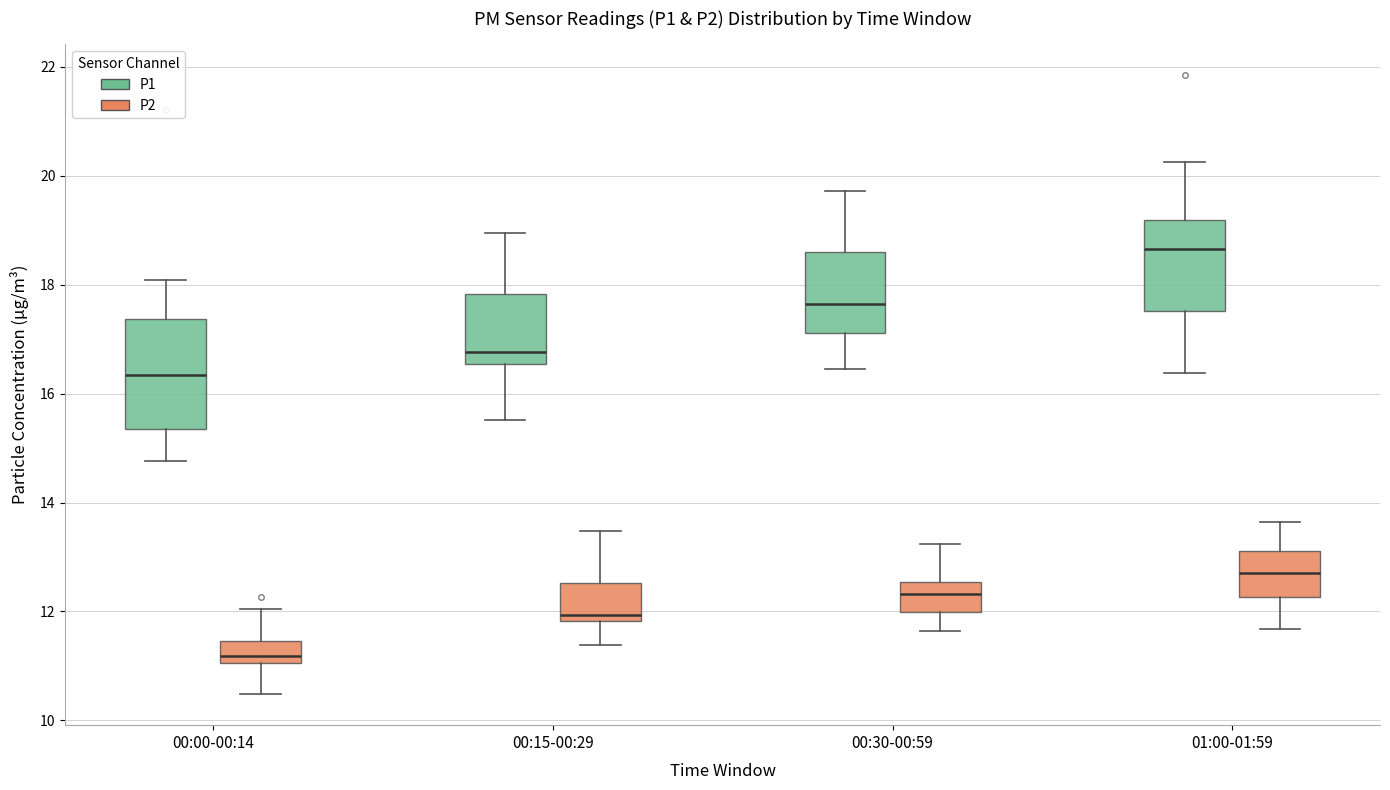

Comparing the boxes themselves (not the whiskers), which one is the tallest?

00:00-00:14 (P1)